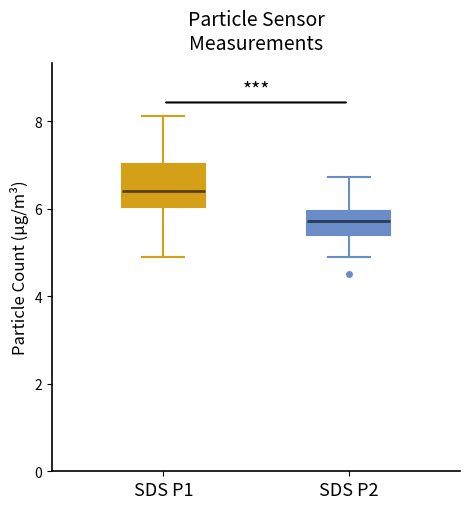

Where does the lower whisker of the box for SDS P2 end on the y-axis? The values are not printed on the chart, so give them approximately, as read against the axis.

5.0